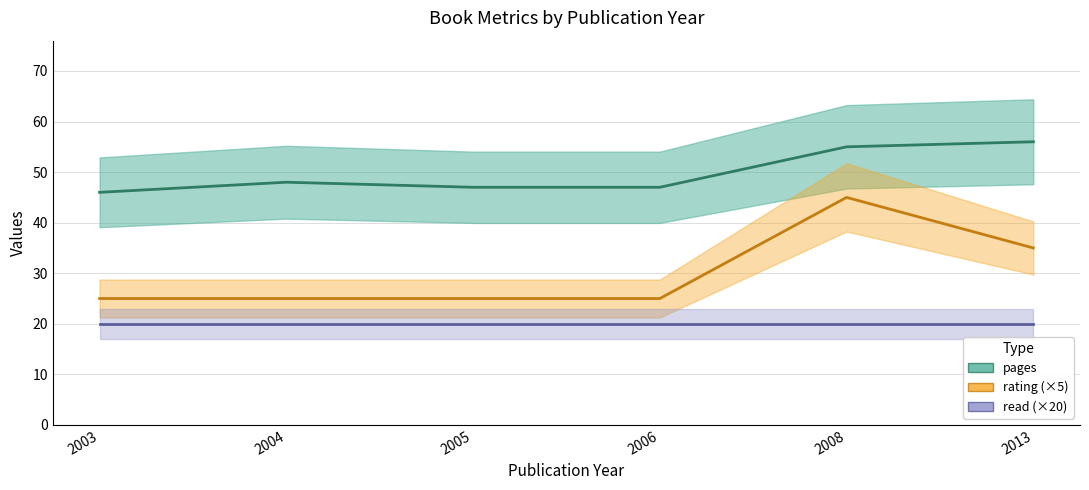

True or false: rating and pages intersect in this chart.

False